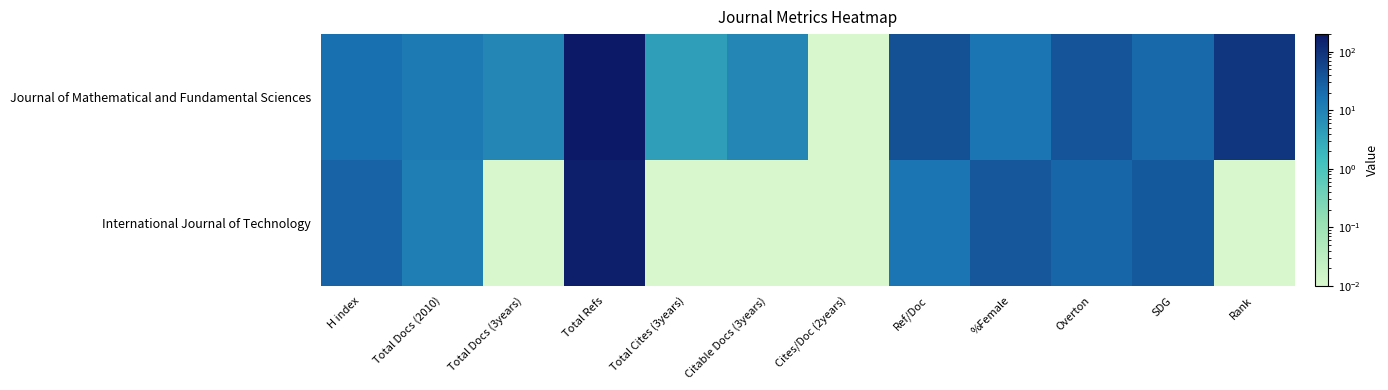

What is the total value across all series at Total Cites (3years)?

4.0